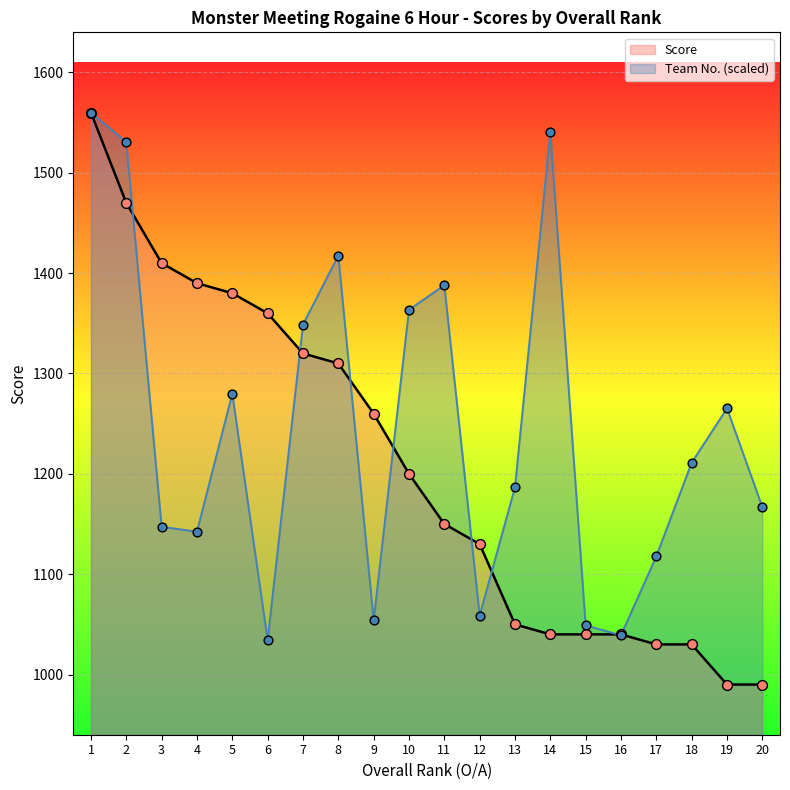

At which category is the sum across all series the highest?

1